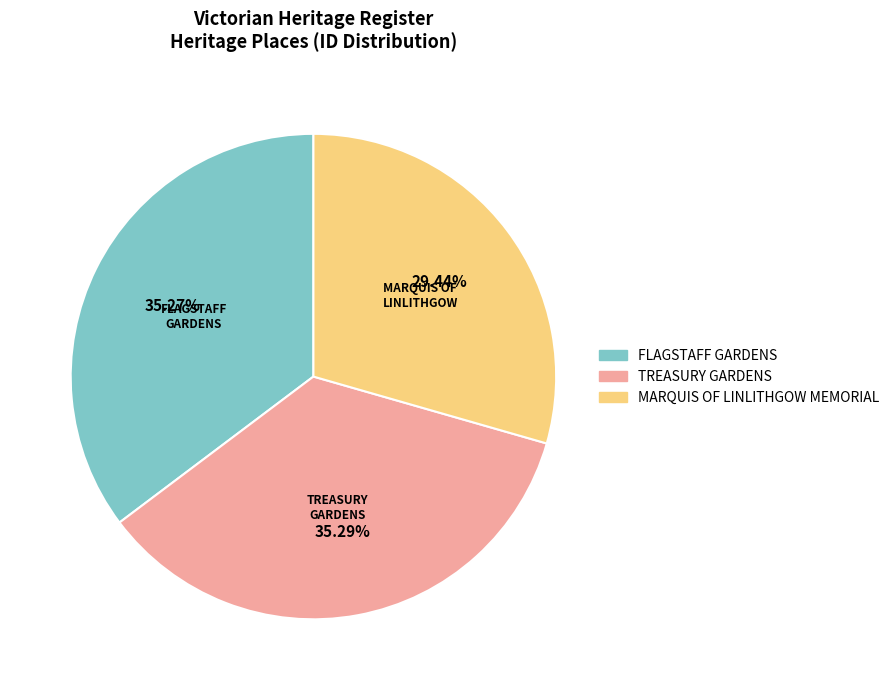

To the nearest percent, what is the difference between the largest and smallest slice percentages?

6%